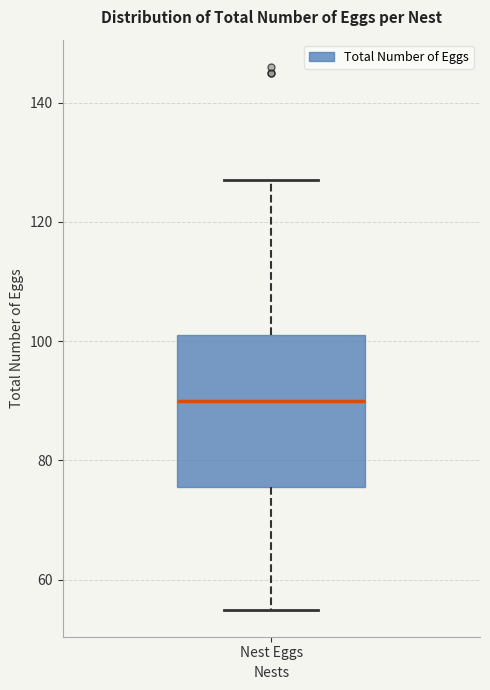

Transcribe this box plot: give where the median line is, the range the box spans, and where the two whiskers end, as read against the y-axis. The values are not printed on the chart, so give them approximately, as read against the axis.

median 90, box 76 to 102, whiskers 56 to 128